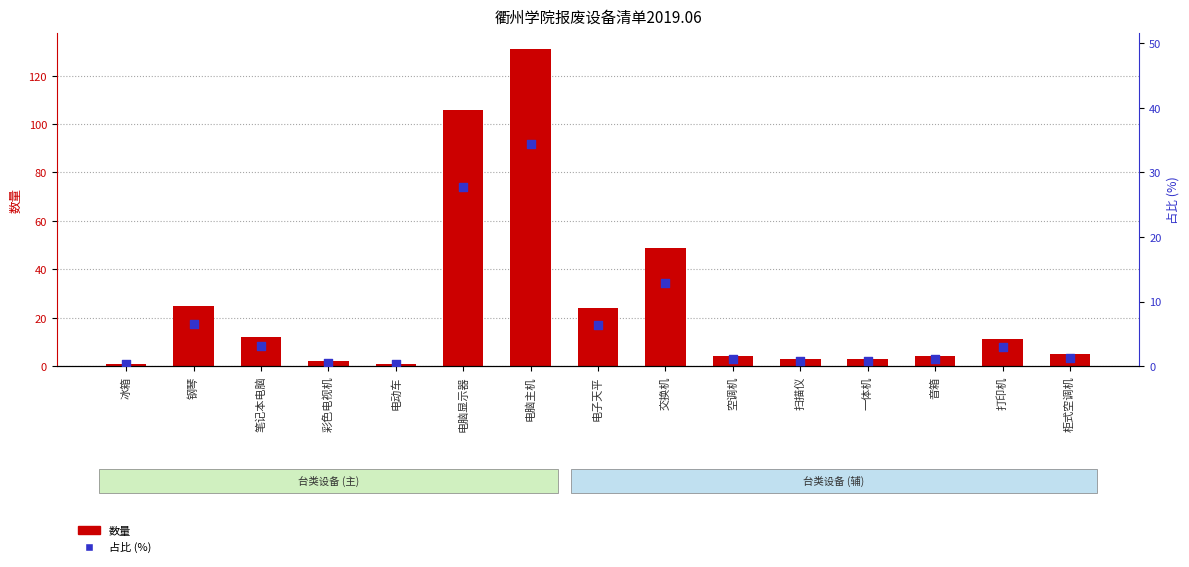

What are all the series names shown in the legend?

数量, 占比 (%)